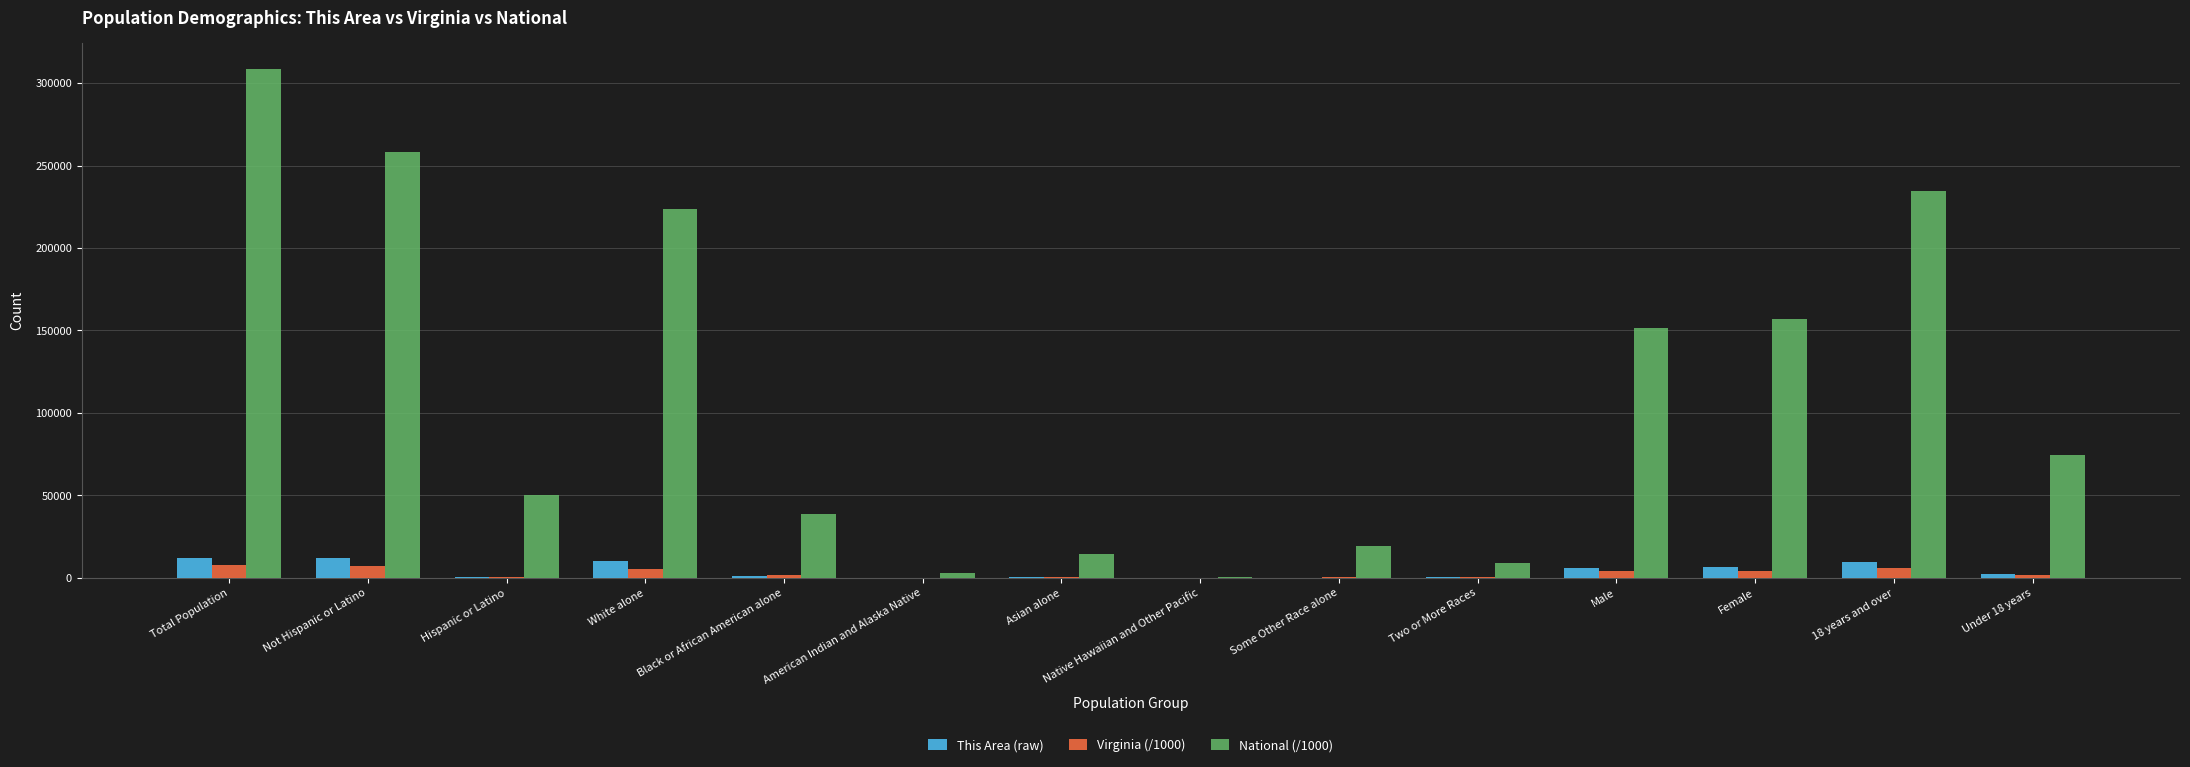

Is the value of National (/1000) at Two or More Races greater than the value of Virginia (/1000) at Black or African American alone?

Yes